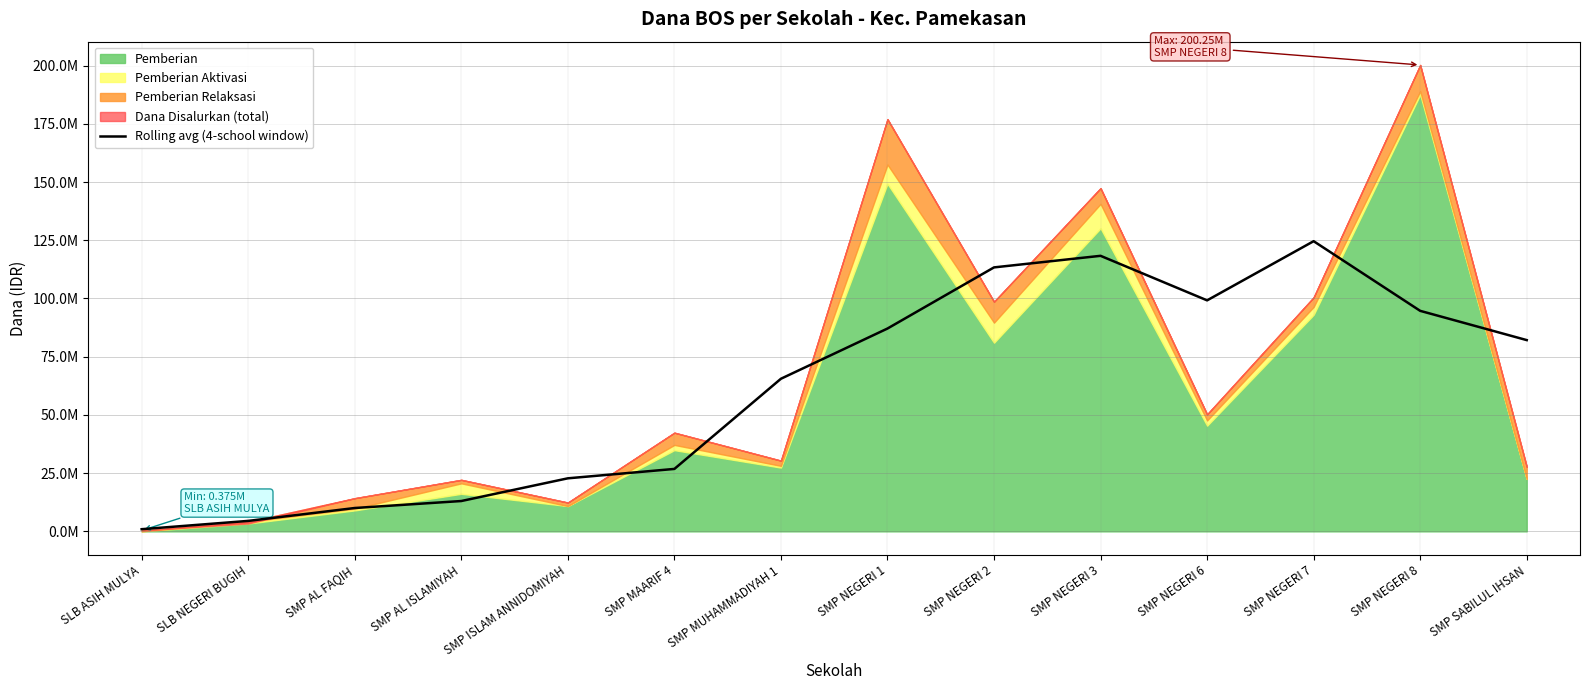

Which label corresponds to the smallest value in the chart?

SLB ASIH MULYA